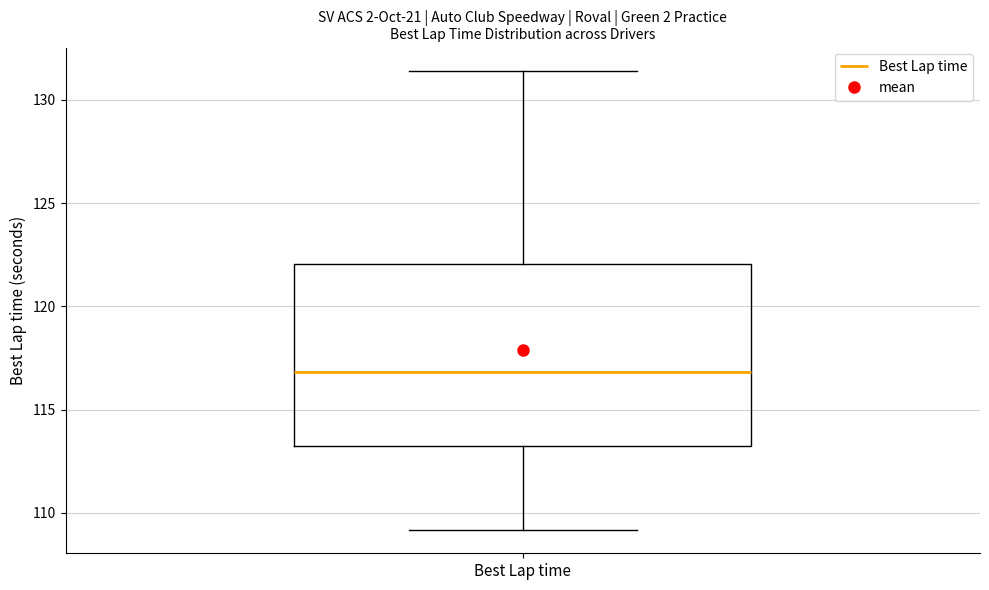

Transcribe this box plot: give where the median line is, the range the box spans, and where the two whiskers end, as read against the y-axis. The values are not printed on the chart, so give them approximately, as read against the axis.

median 117.0, box 113.0 to 122.0, whiskers 109.0 to 131.5